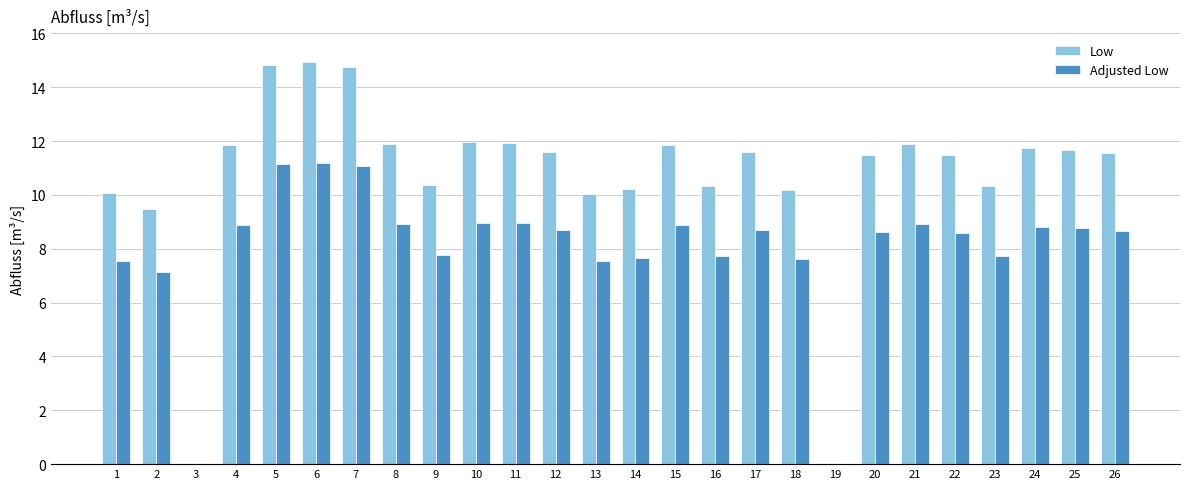

What is the maximum value shown in the chart?

14.9